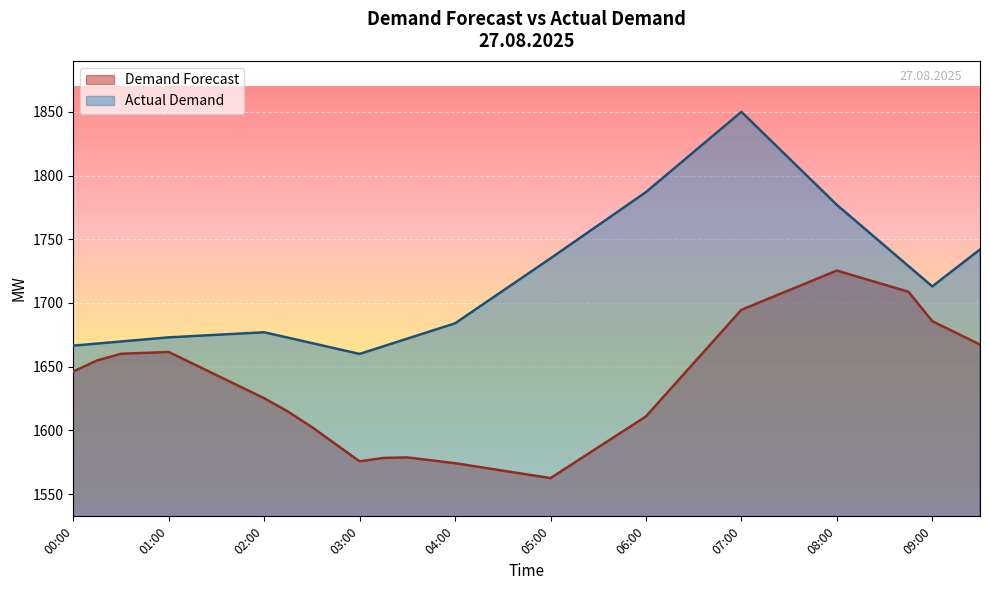

How many categories are shown in the chart?

39